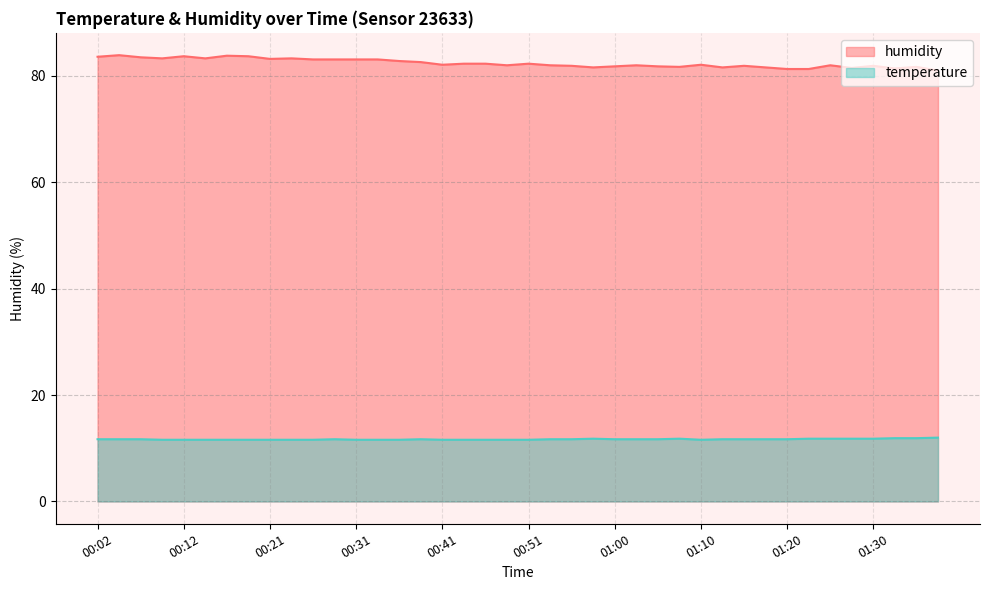

Count the number of data series in this chart.

2